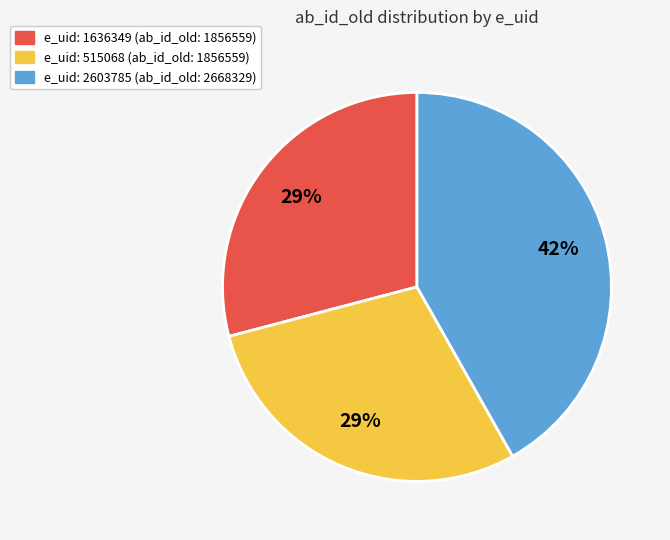

To the nearest percent, what is the average slice percentage?

33%